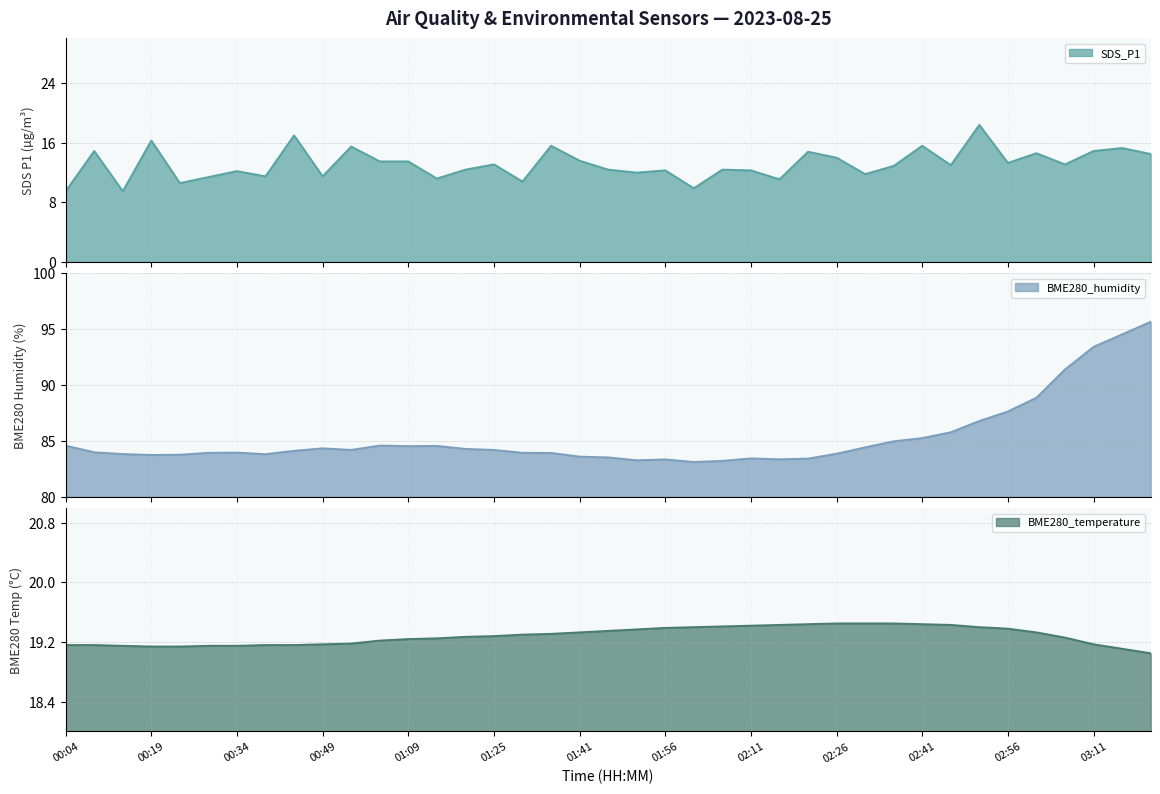

Which category has the highest value across all series?

03:21